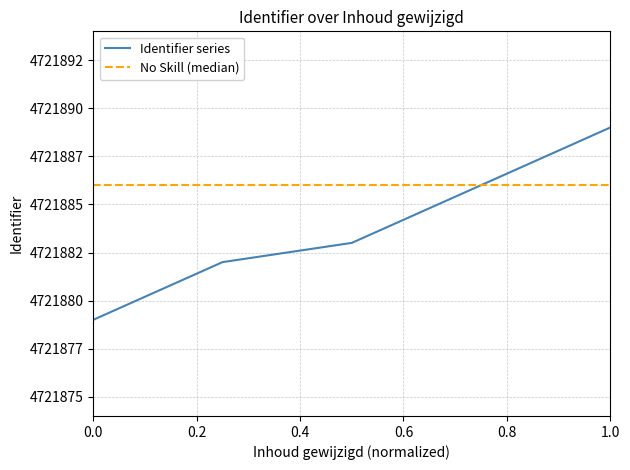

Does the chart have visible grid lines?

Yes